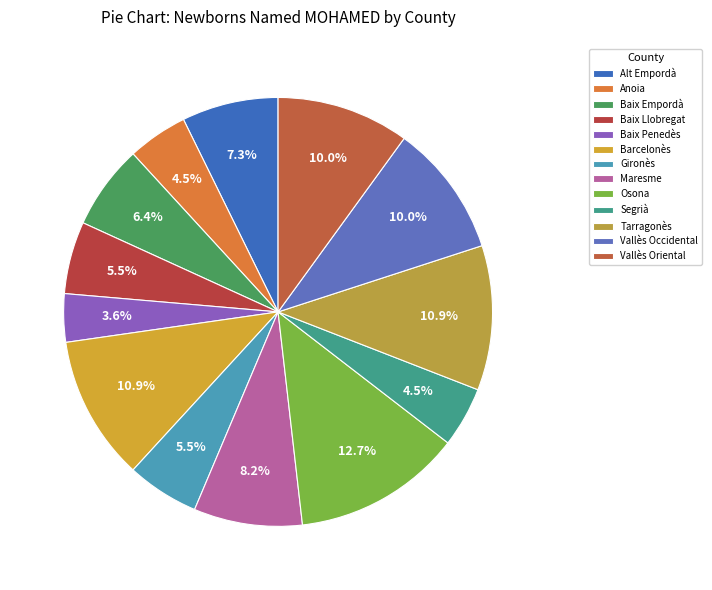

Rank the categories by value from highest to lowest.

Osona, Barcelonès, Tarragonès, Vallès Occidental, Vallès Oriental, Maresme, Alt Empordà, Baix Empordà, Baix Llobregat, Gironès, Anoia, Segrià, Baix Penedès